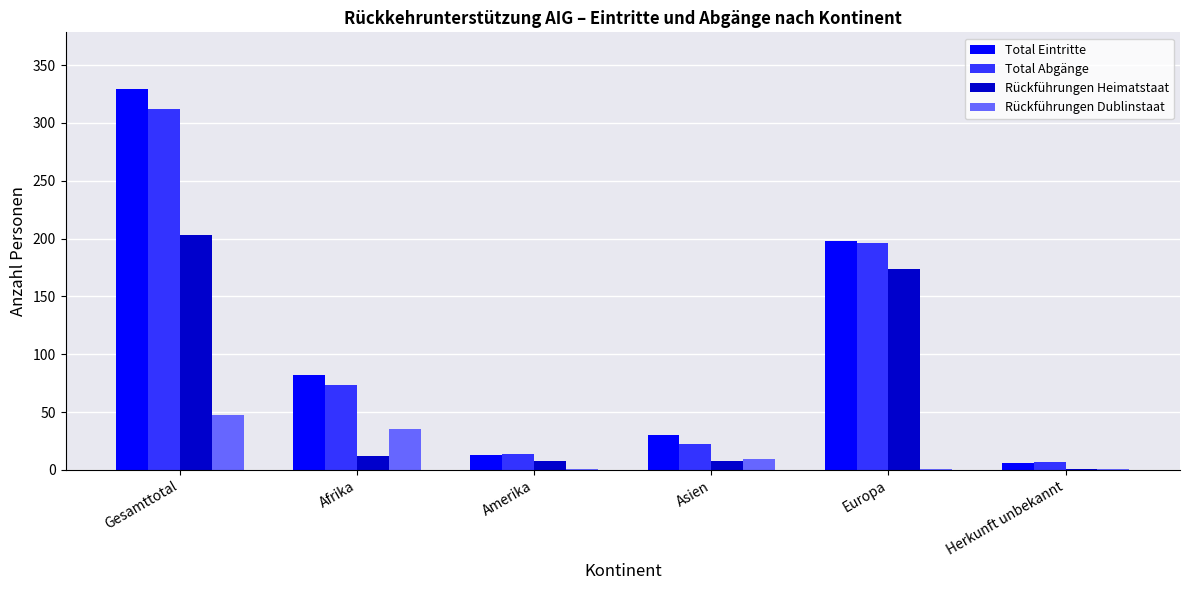

What is the difference between the Rückführungen Dublinstaat values at Gesamttotal and Herkunft unbekannt?

46